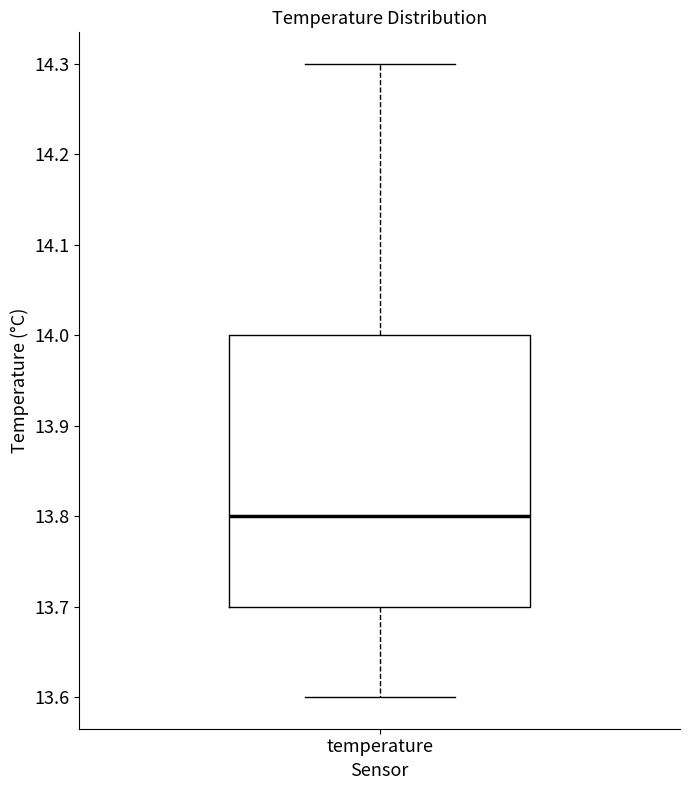

Transcribe this box plot: give where the median line is, the range the box spans, and where the two whiskers end, as read against the y-axis. The values are not printed on the chart, so give them approximately, as read against the axis.

median 13.8, box 13.7 to 14.0, whiskers 13.6 to 14.3